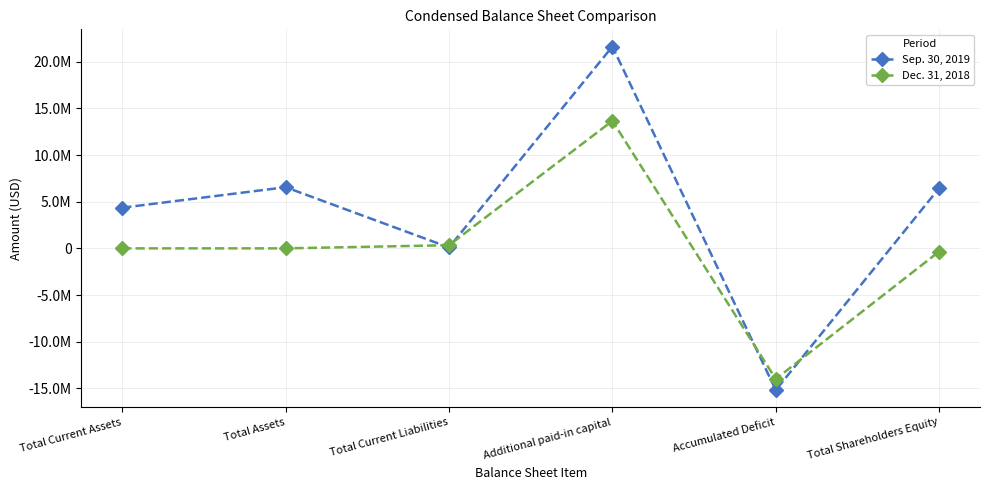

Reading right to left, extract all data points from this chart.

Sep. 30, 2019: 6451375	-15190639	21639131	104214	6555589	4359389
Dec. 31, 2018: -338622	-14005689	13664697	338622	0	0